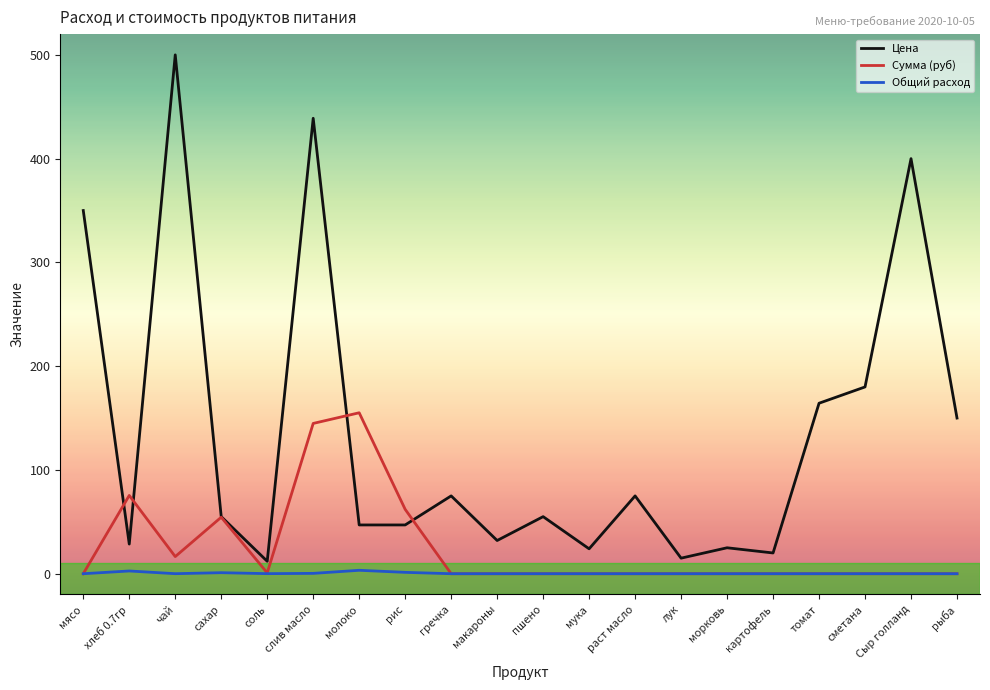

Which series ends up on top after the final intersection of Цена and Сумма (руб)?

Цена